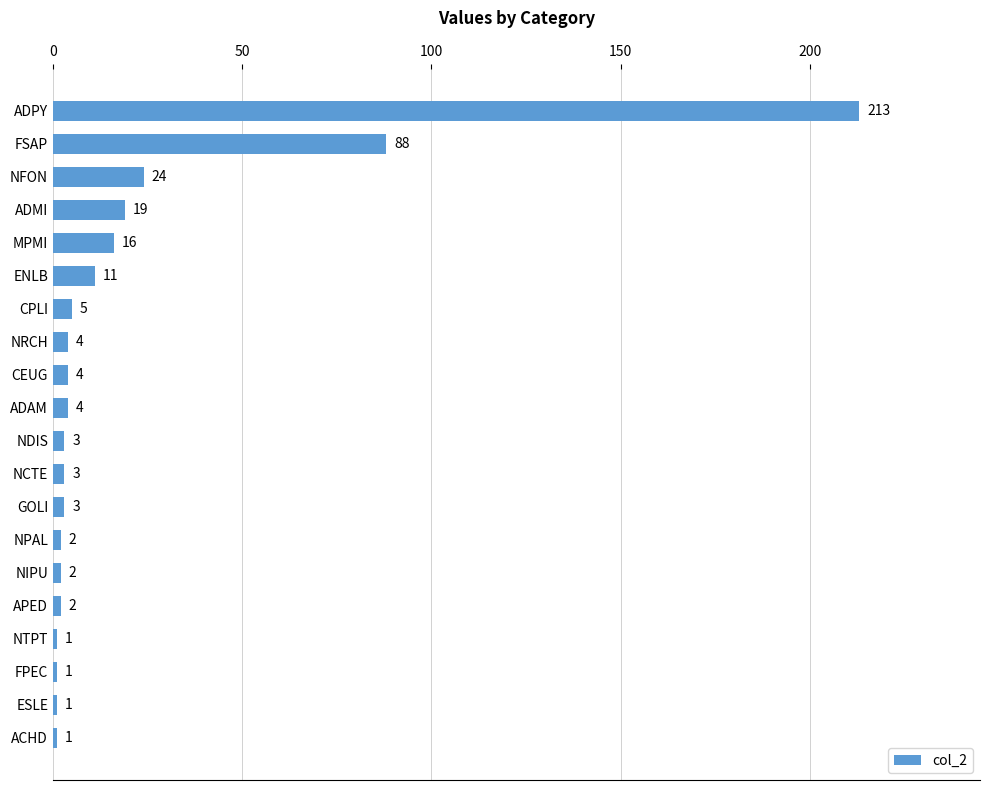

Read the value at FSAP, to the nearest 5.

90